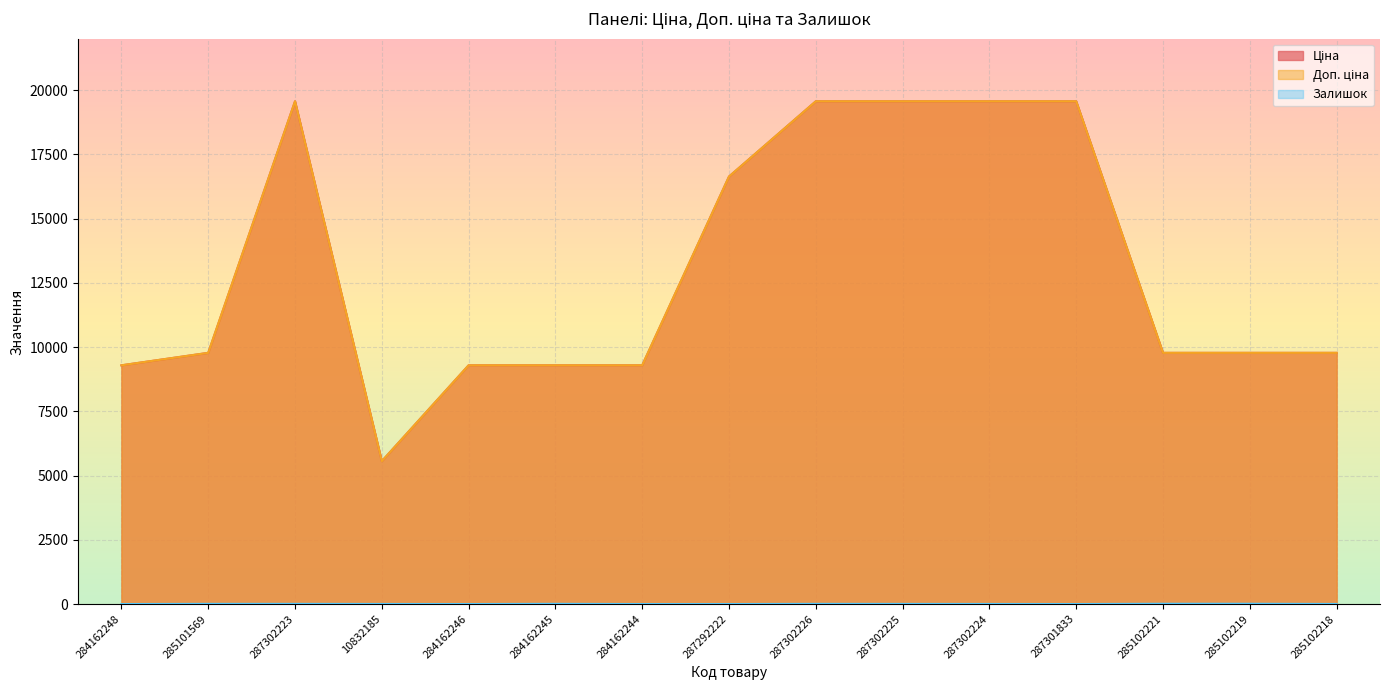

Which has a higher value, 10832185 or 285102219?

285102219